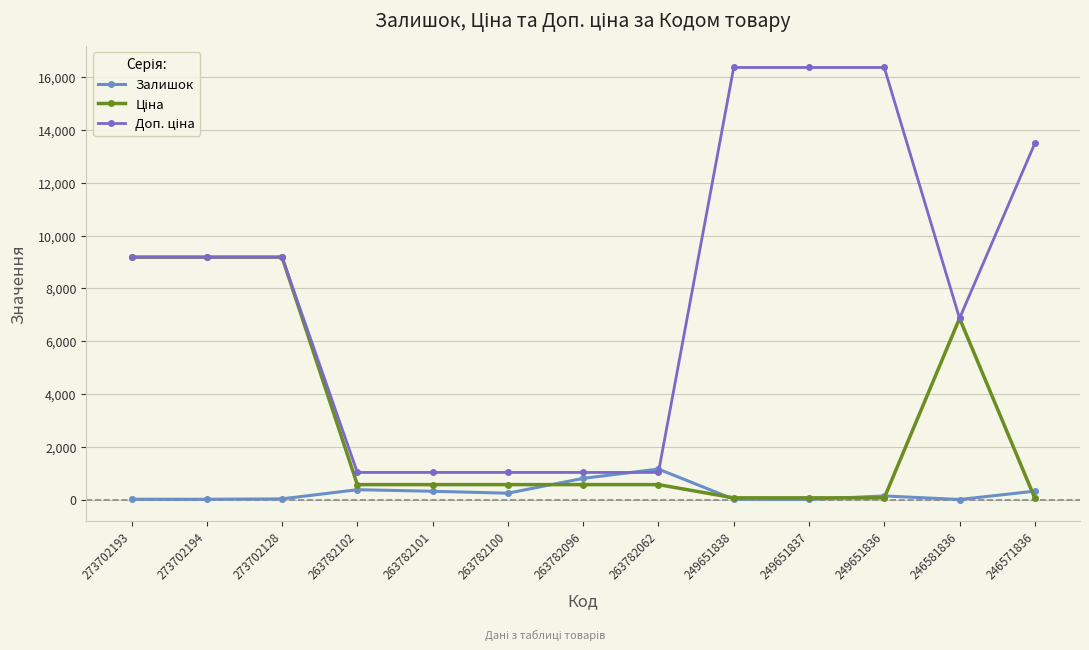

What is the greatest value displayed?

16366.5